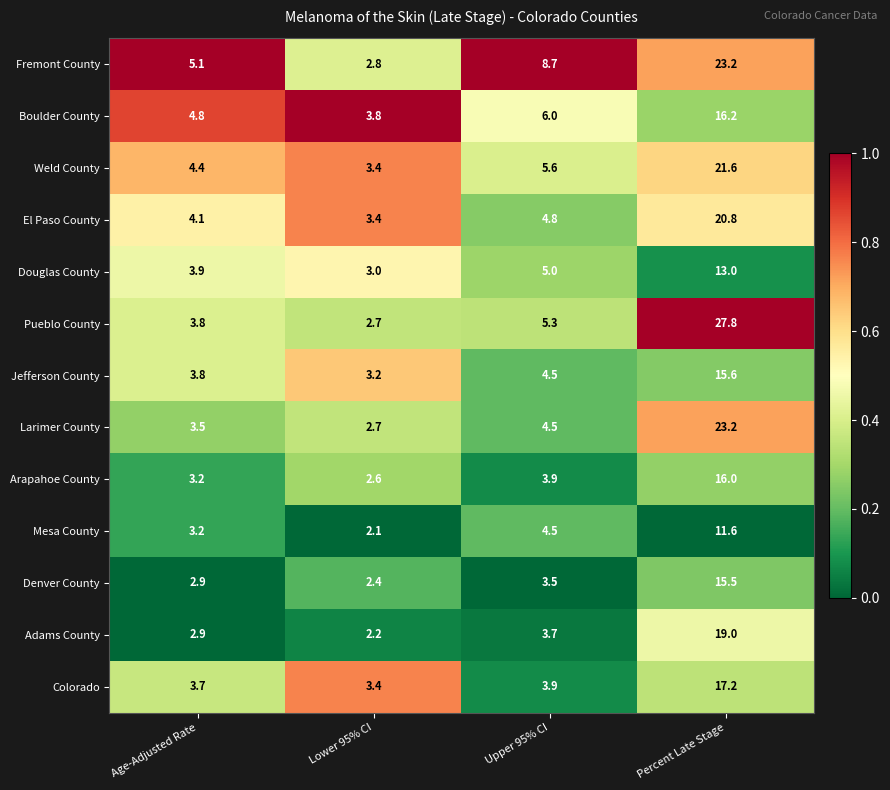

What is the total value across all series at Percent Late Stage?

240.7